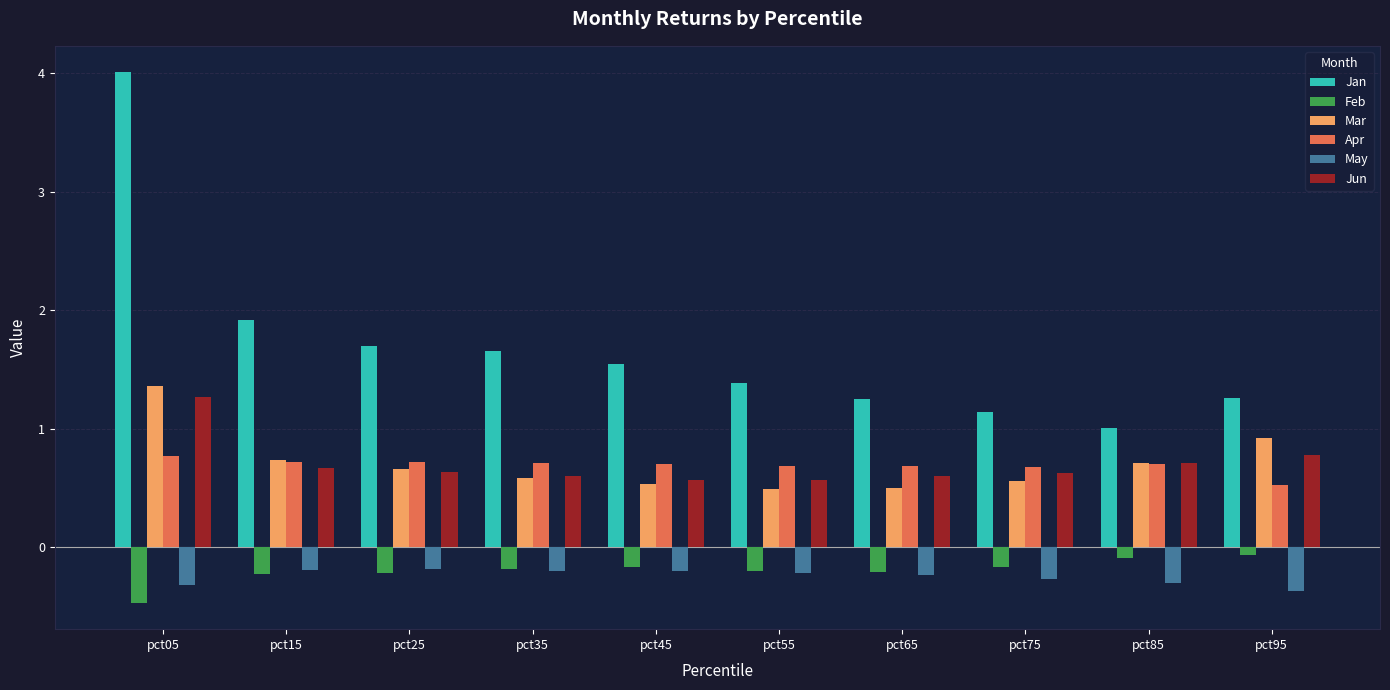

What is the smallest value displayed?

-0.5